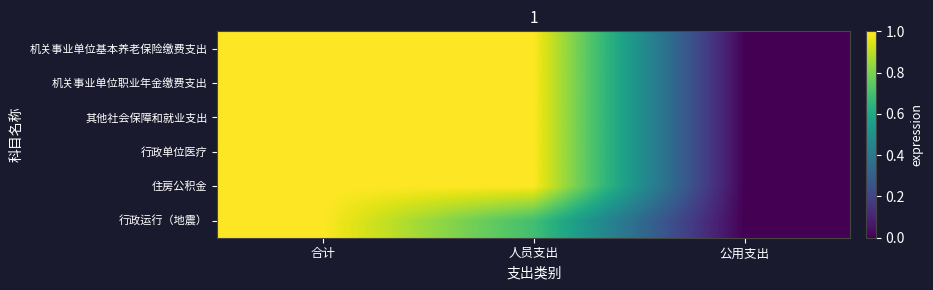

Reading left to right, list all the values displayed in this chart.

机关事业单位基本养老保险缴费支出: 合计=1.0	人员支出=1.0	公用支出=0.0
机关事业单位职业年金缴费支出: 合计=1.0	人员支出=1.0	公用支出=0.0
其他社会保障和就业支出: 合计=1.0	人员支出=1.0	公用支出=0.0
行政单位医疗: 合计=1.0	人员支出=1.0	公用支出=0.0
住房公积金: 合计=1.0	人员支出=1.0	公用支出=0.0
行政运行（地震）: 合计=1.0	人员支出=0.7	公用支出=0.0